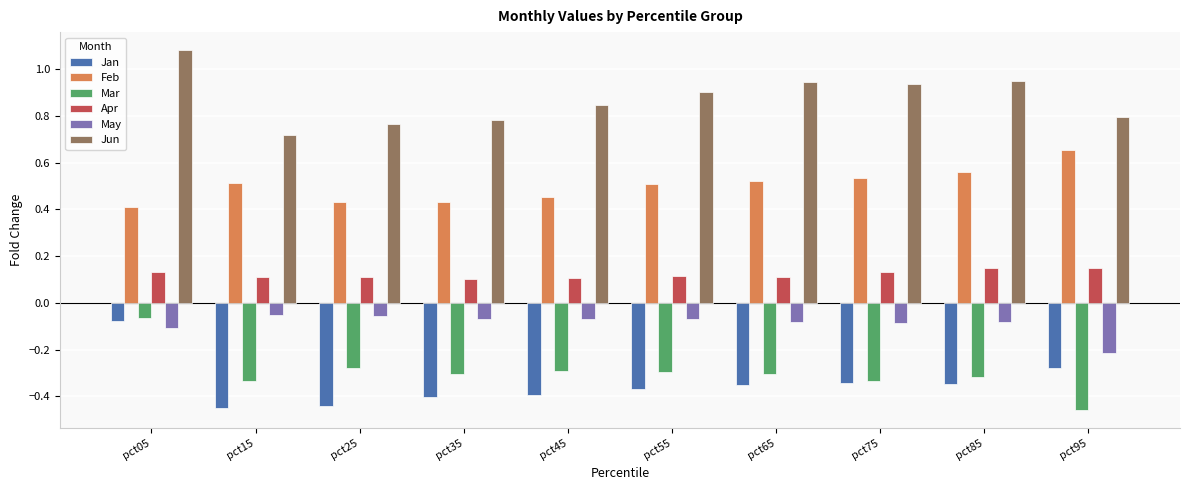

Is the value of Jan at pct25 greater than the value of Jun at pct25?

No